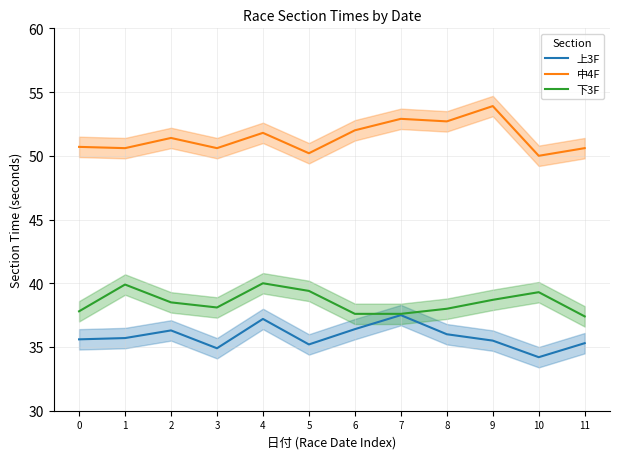

Where is the first local maximum for 下3F?

1